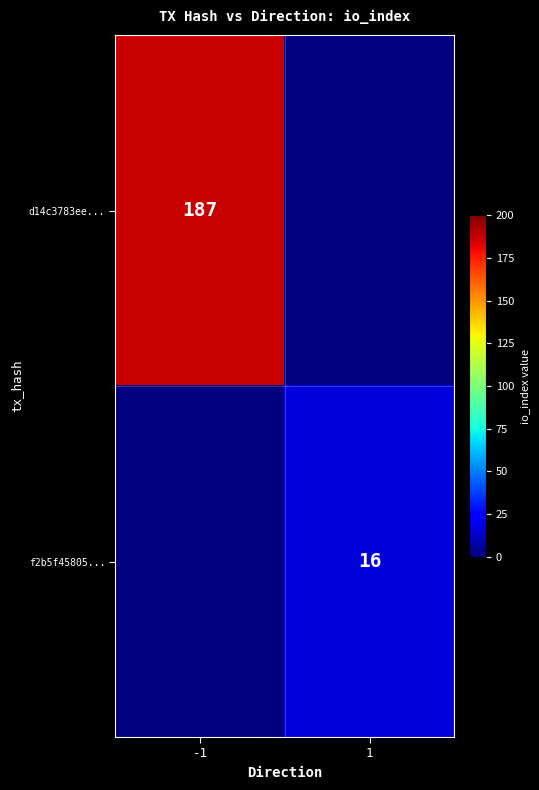

The d14c3783ee... series shows 187 at -1. True or false?

True